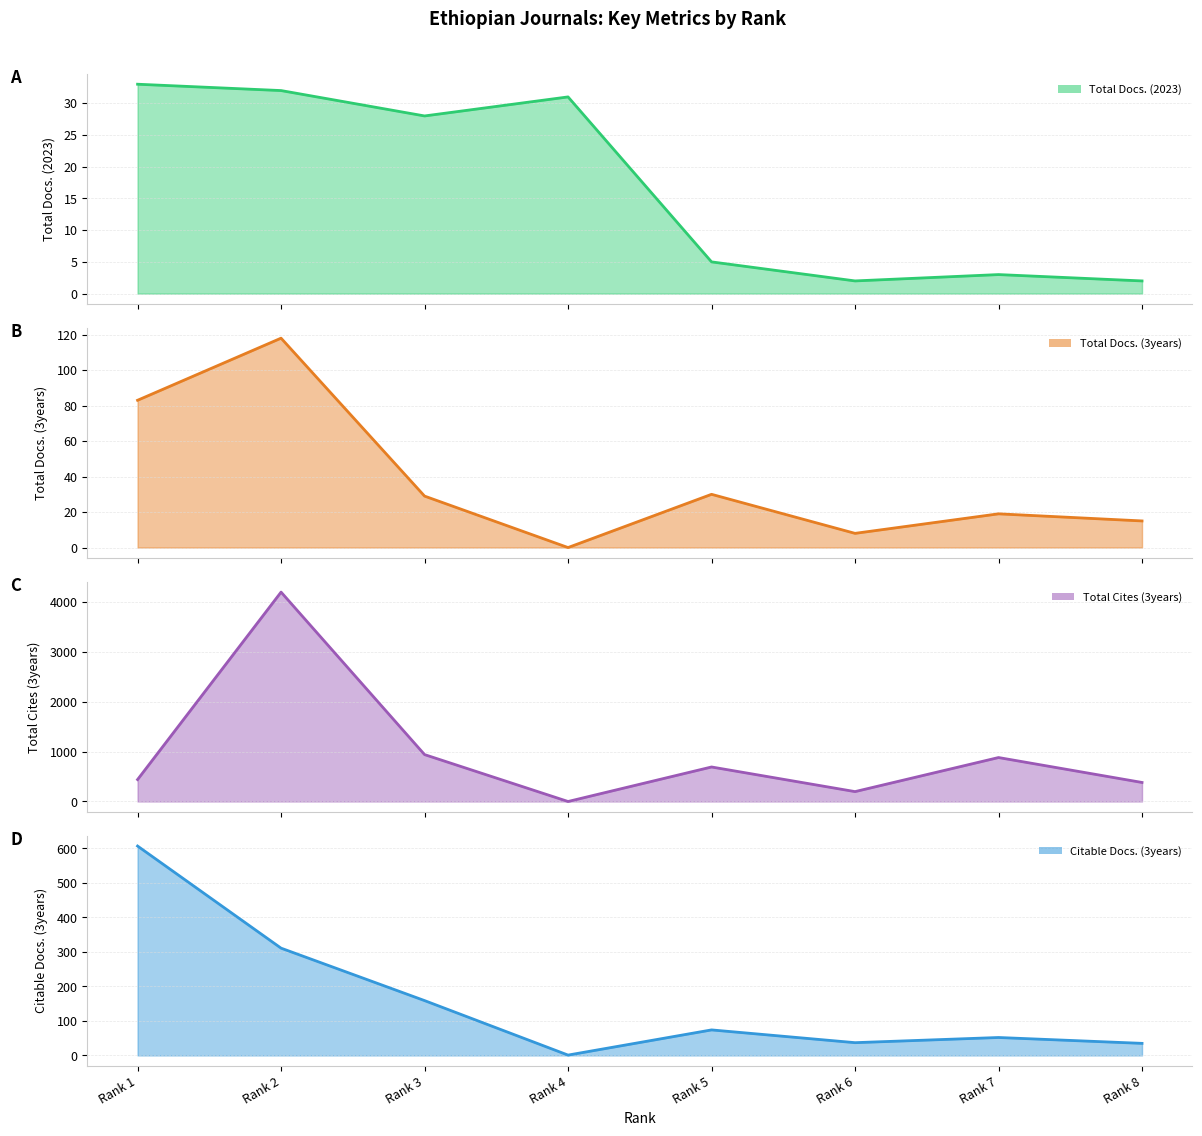

In Total Docs. (3years), how many points are higher than both neighbors (excluding endpoints)?

3